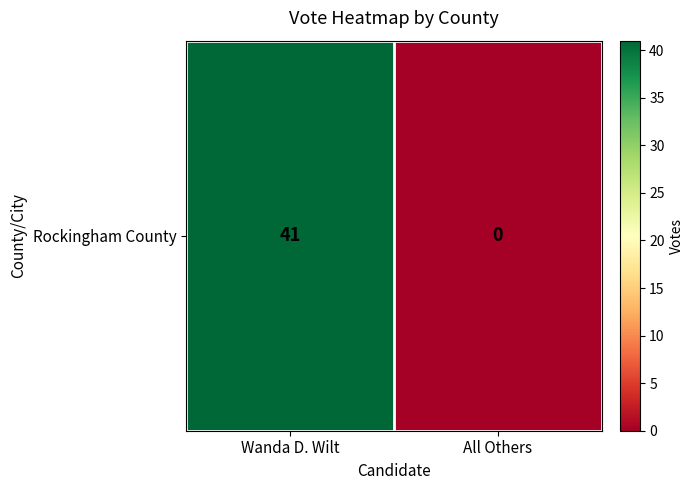

Reading left to right, what are all the values shown in this chart?

41	0